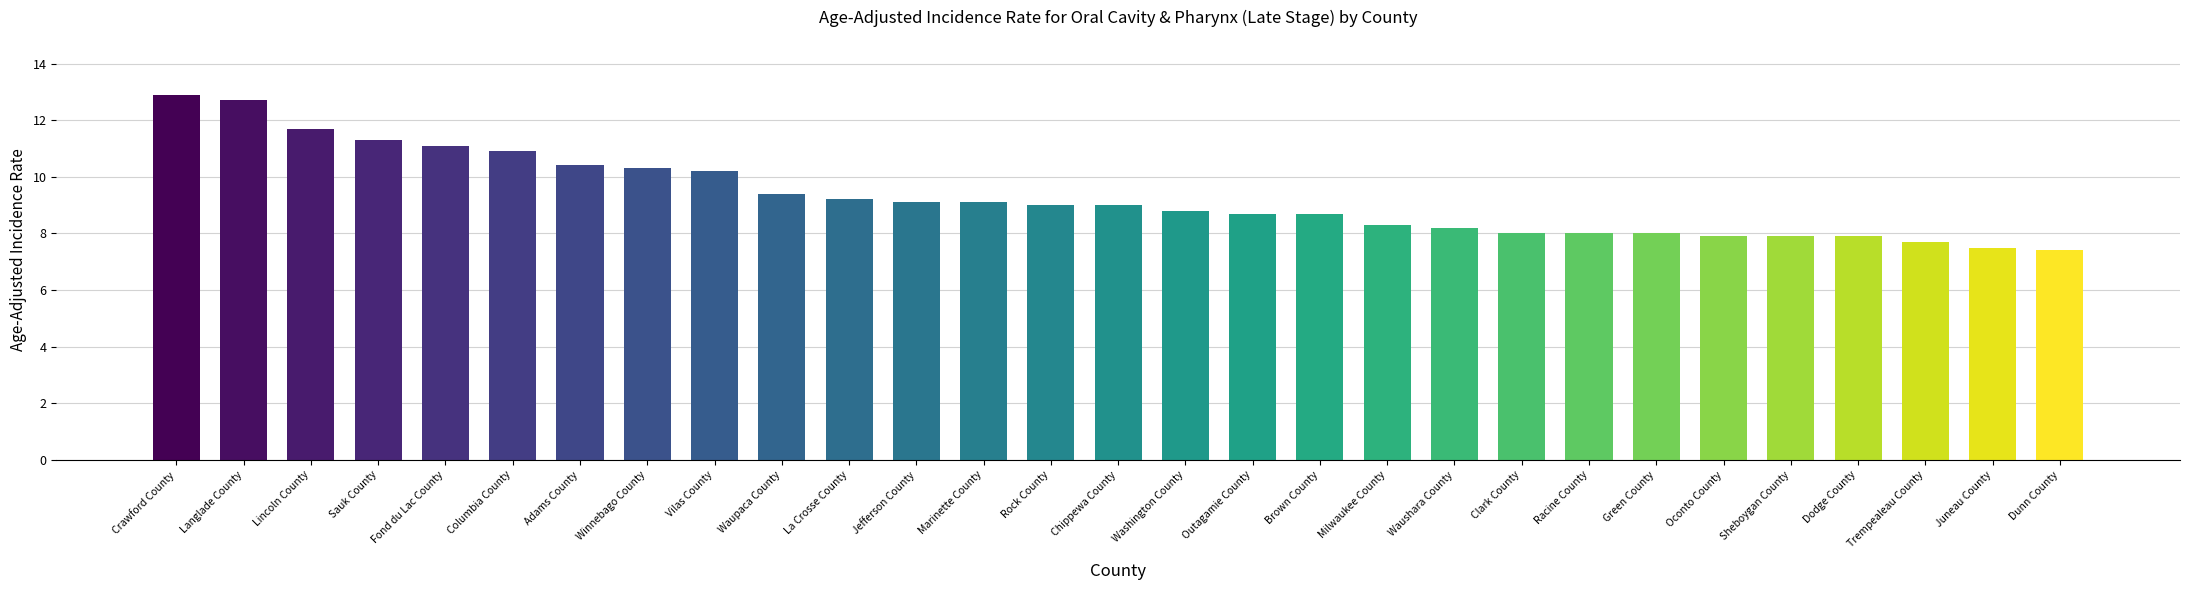

What is the difference between the maximum and minimum values?

5.5